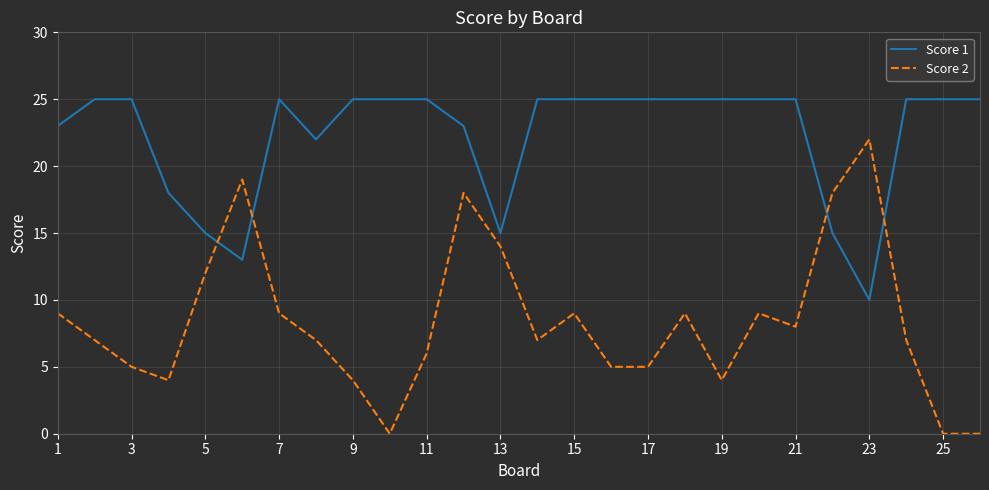

What is the difference between the maximum and minimum values in the Score 1 series?

15